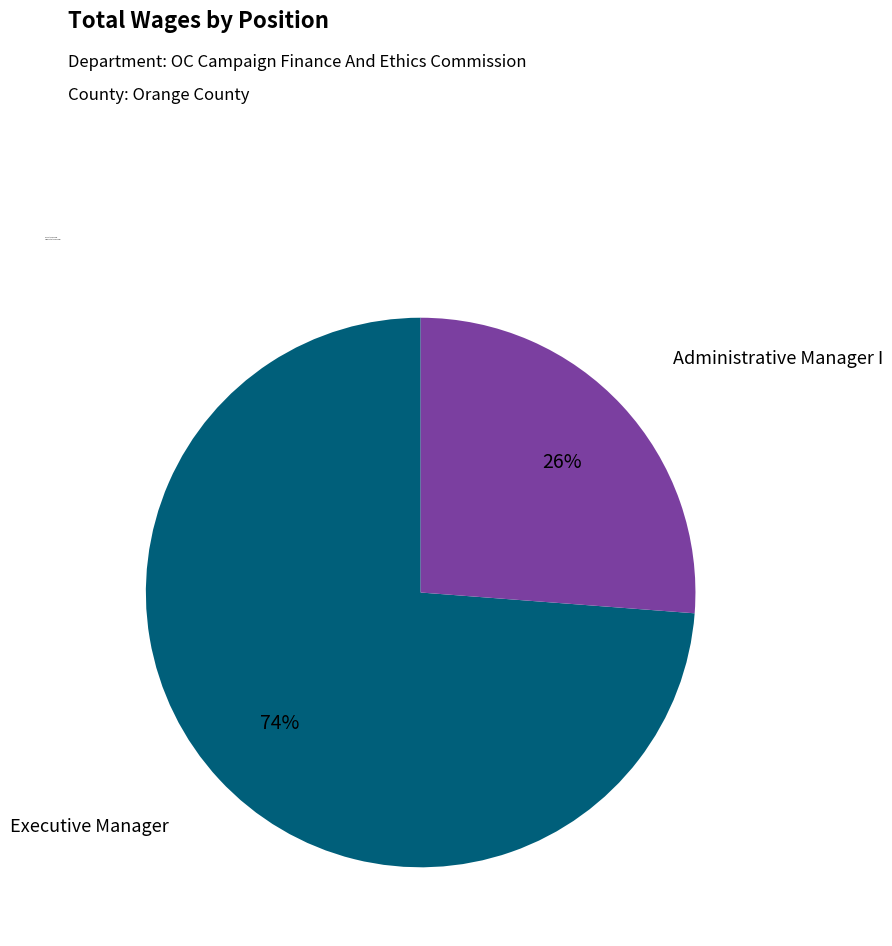

Is there a majority slice in this chart?

Yes